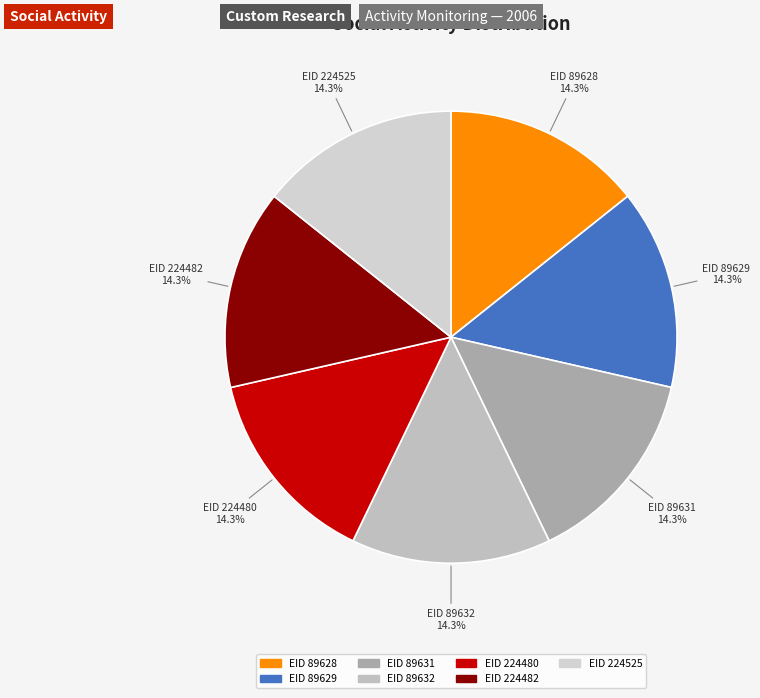

Does EID 89629 represent more than half of the total?

No